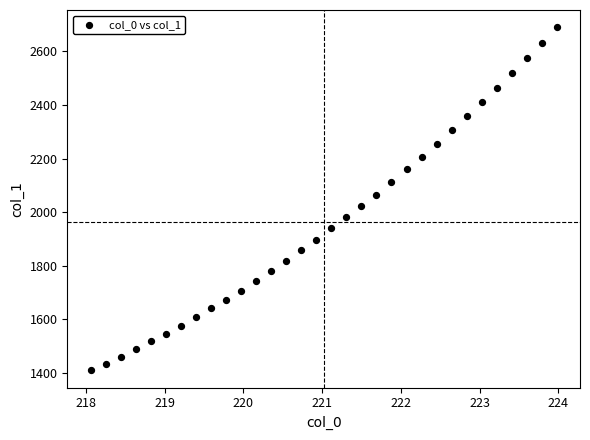

What is the range of X values (max minus min)?

5.9